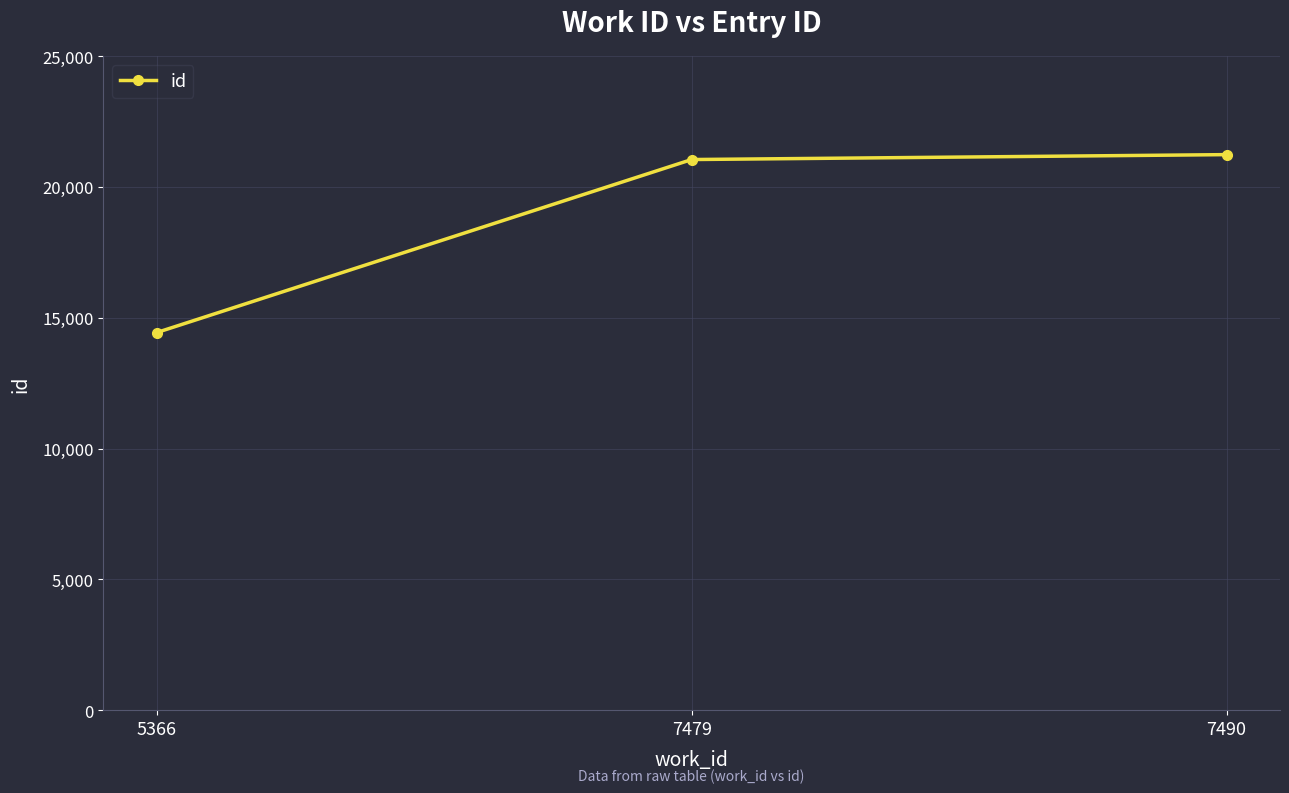

How many lines are shown in the chart?

1